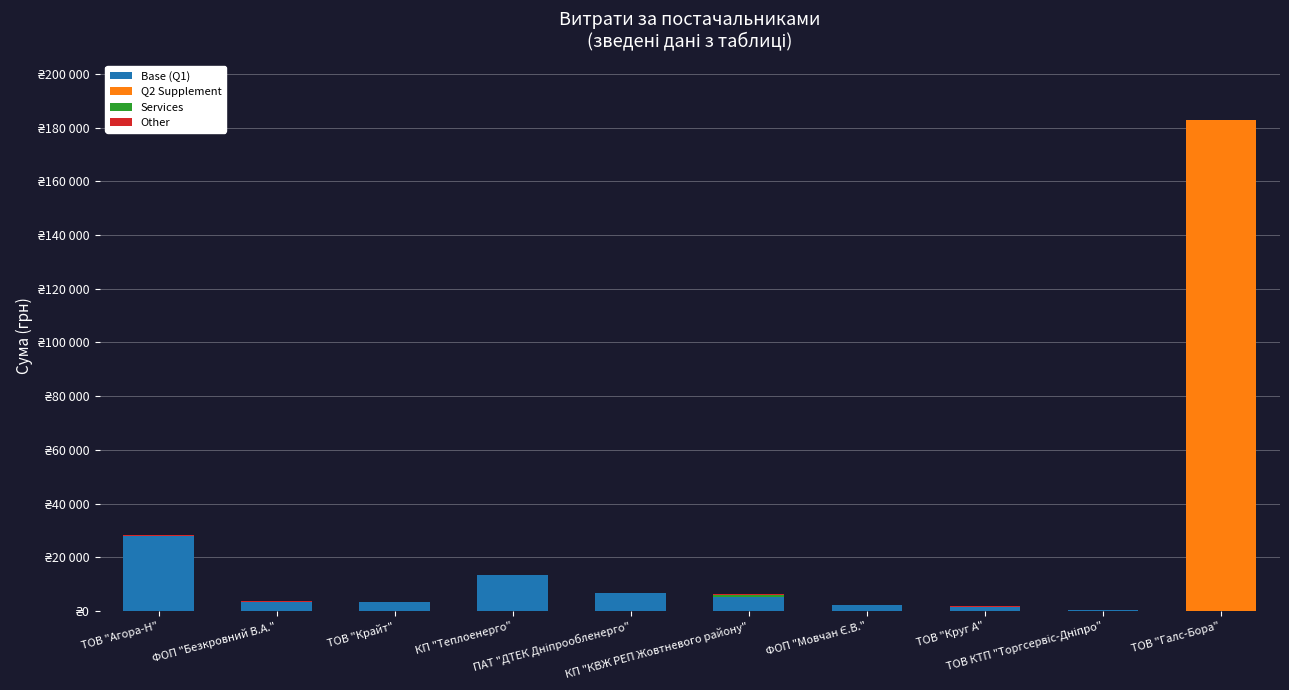

Which series has the largest total across all categories?

Q2 Supplement